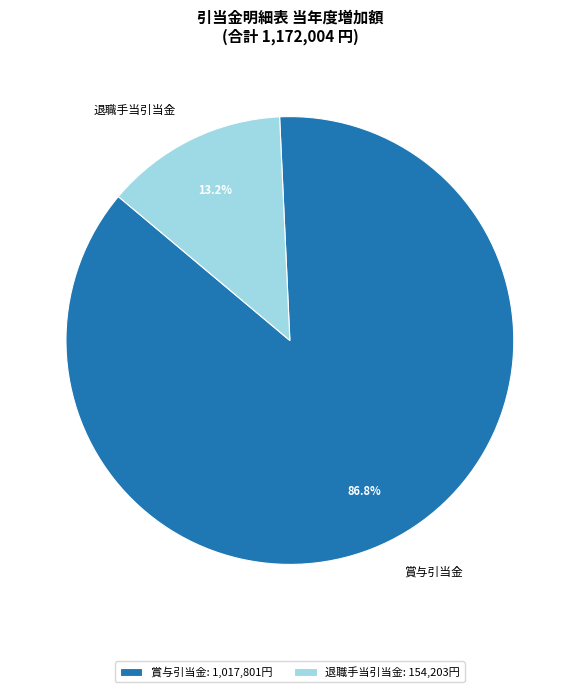

To the nearest percent, what is the average slice percentage?

50%